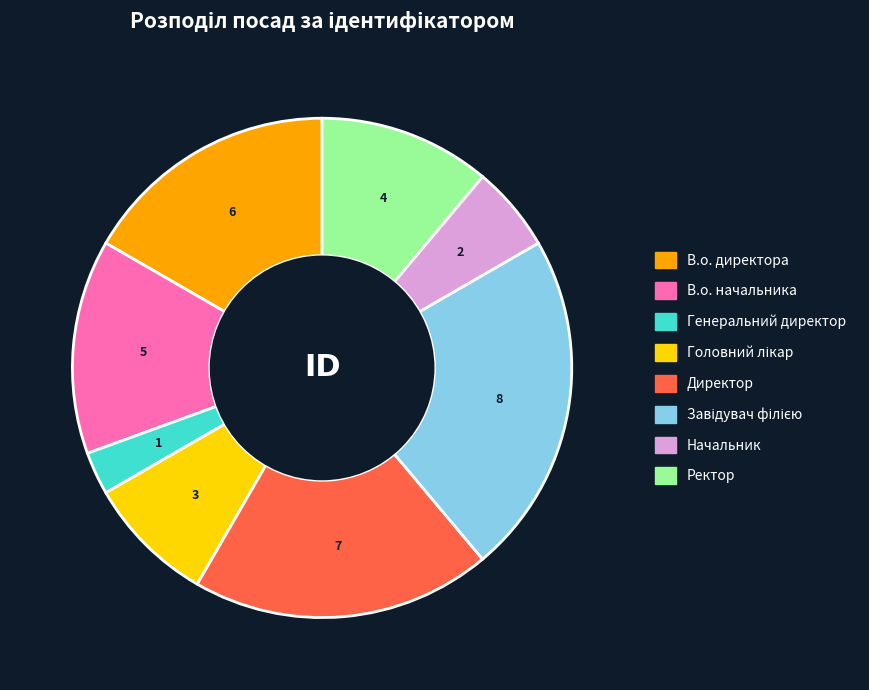

What is the smallest slice in the pie chart?

Генеральний директор